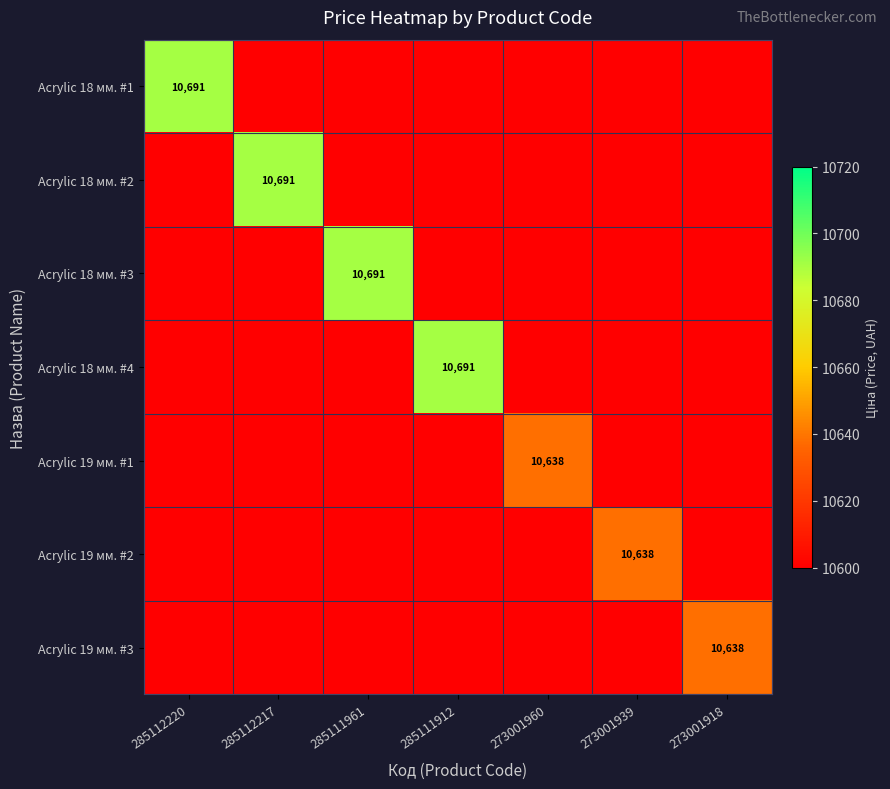

The Acrylic 19 мм. #1 series shows 10638 at 273001960. True or false?

True